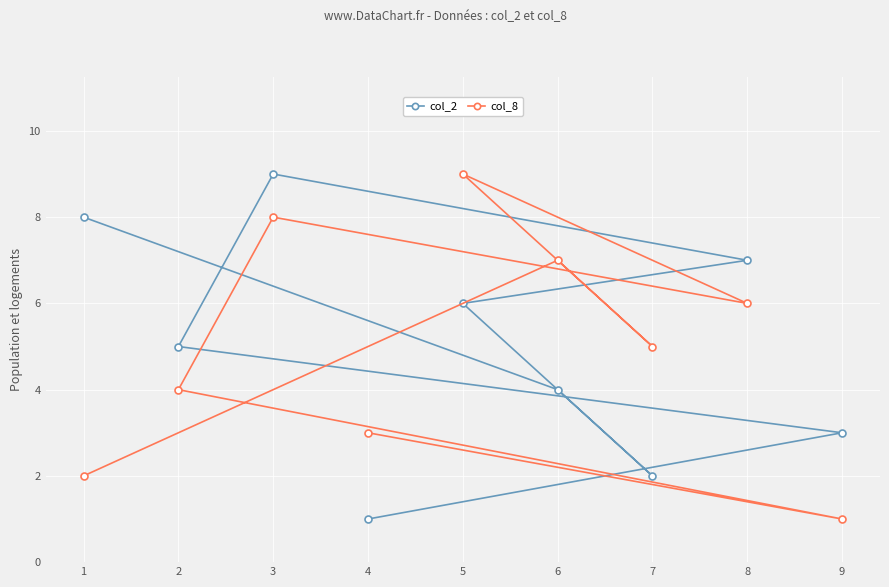

At which label does col_8 reach its peak?

5